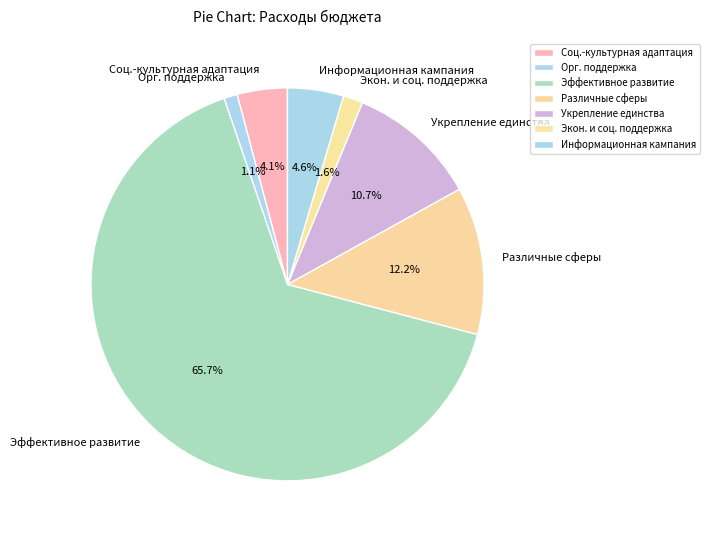

Between Укрепление единства and Информационная кампания, which is larger?

Укрепление единства